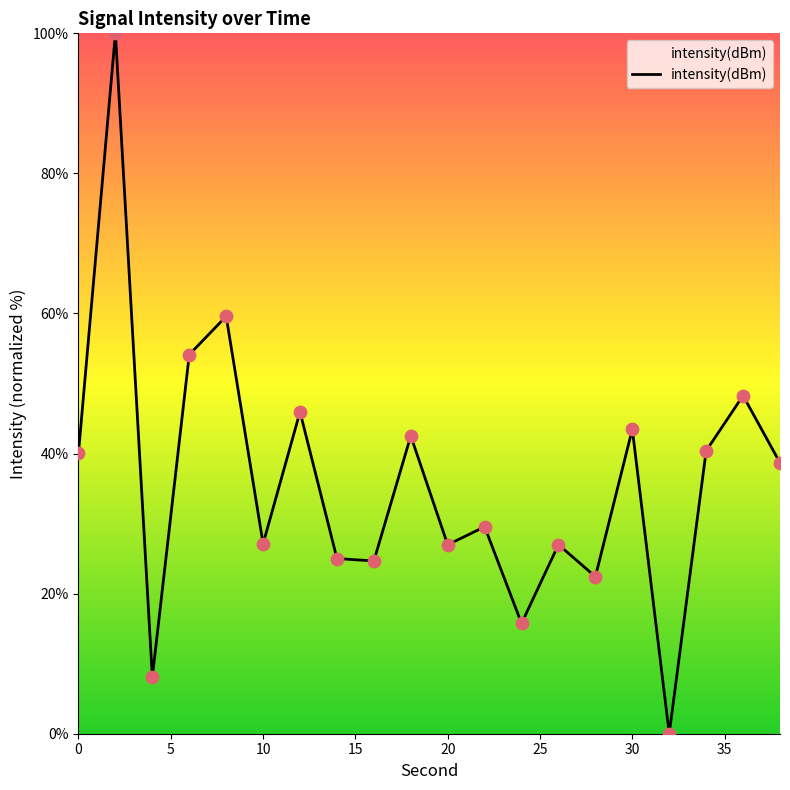

What is the greatest value displayed?

100.0